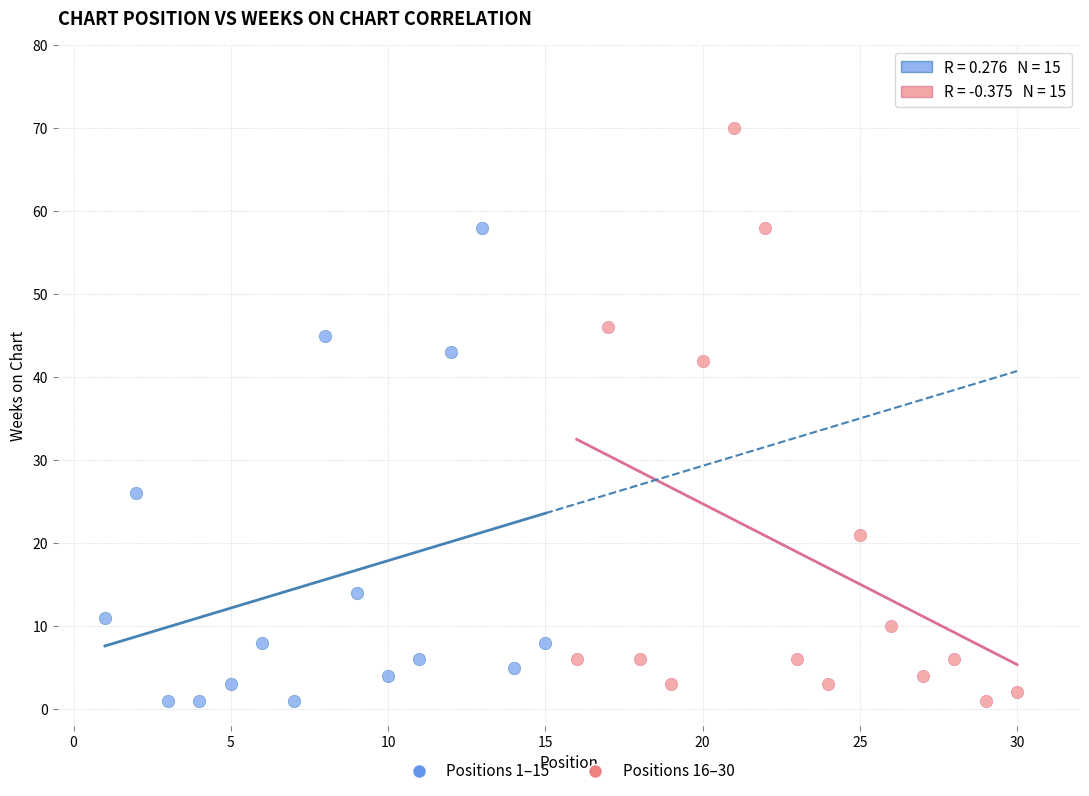

What are all the series names shown in the legend?

Positions 1–15, Positions 16–30